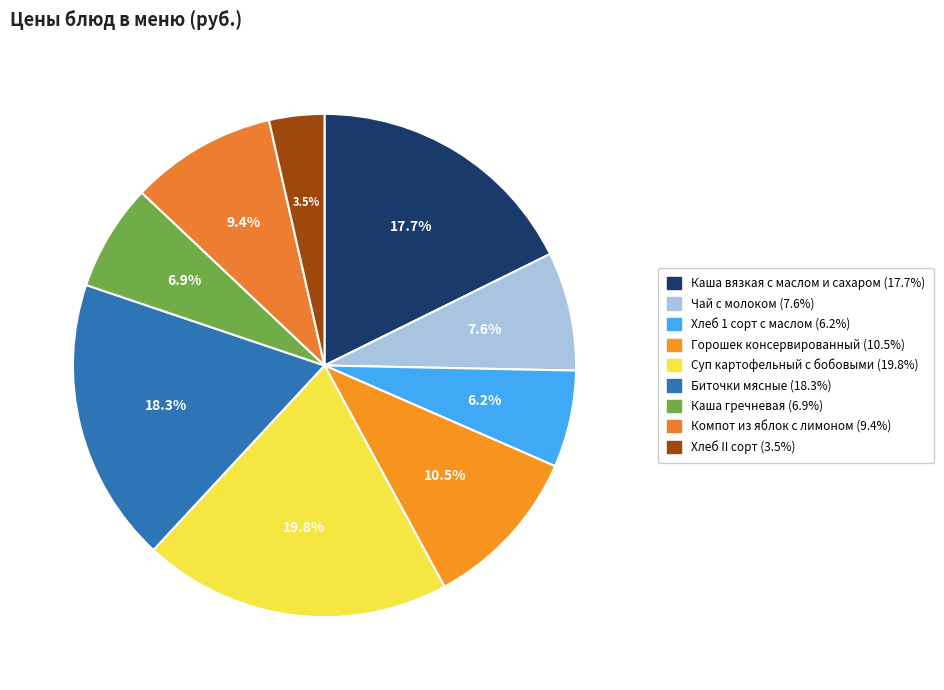

How many slices are in this pie chart?

9